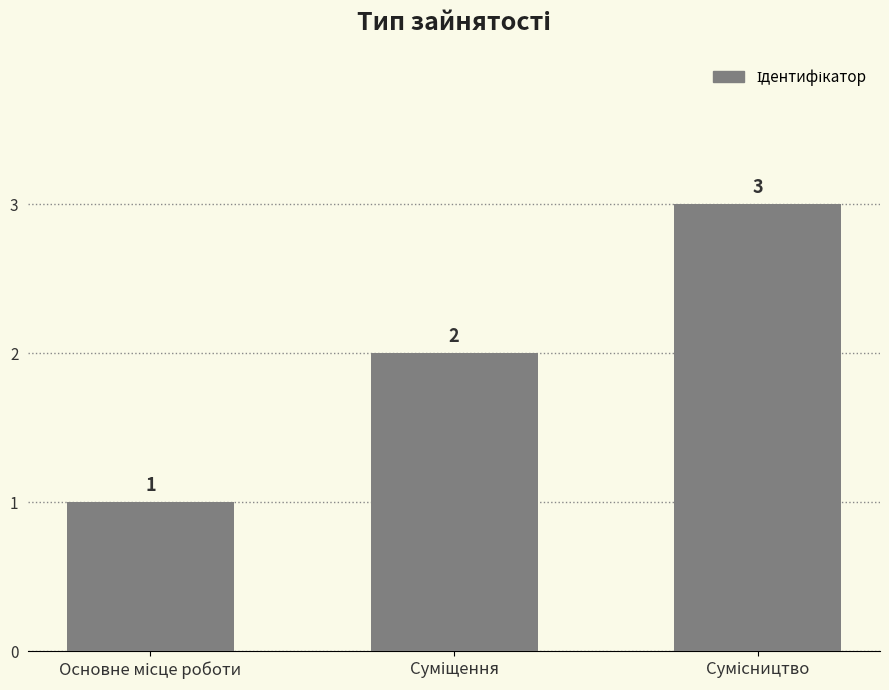

What is the value of the 3rd bar from the left?

3